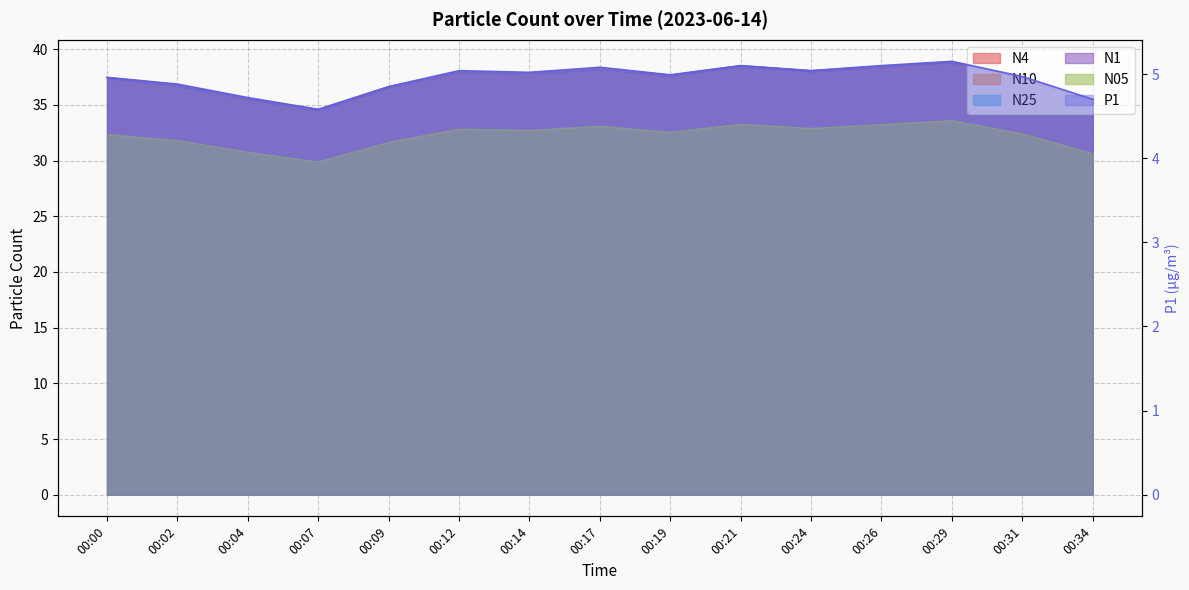

What is the difference between the N05 values at 00:12 and 00:14?

0.1